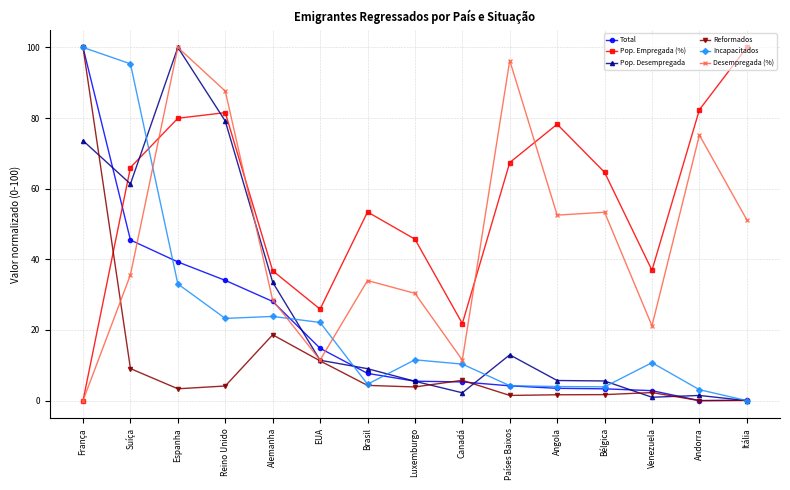

What is the label of the 7th point from the left?

Brasil